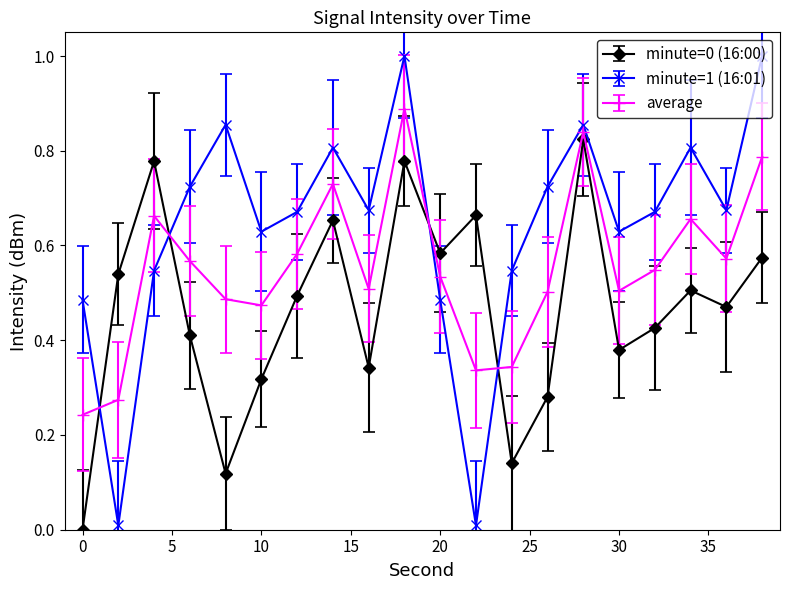

True or false: minute=0 (16:00) and average intersect in this chart.

True